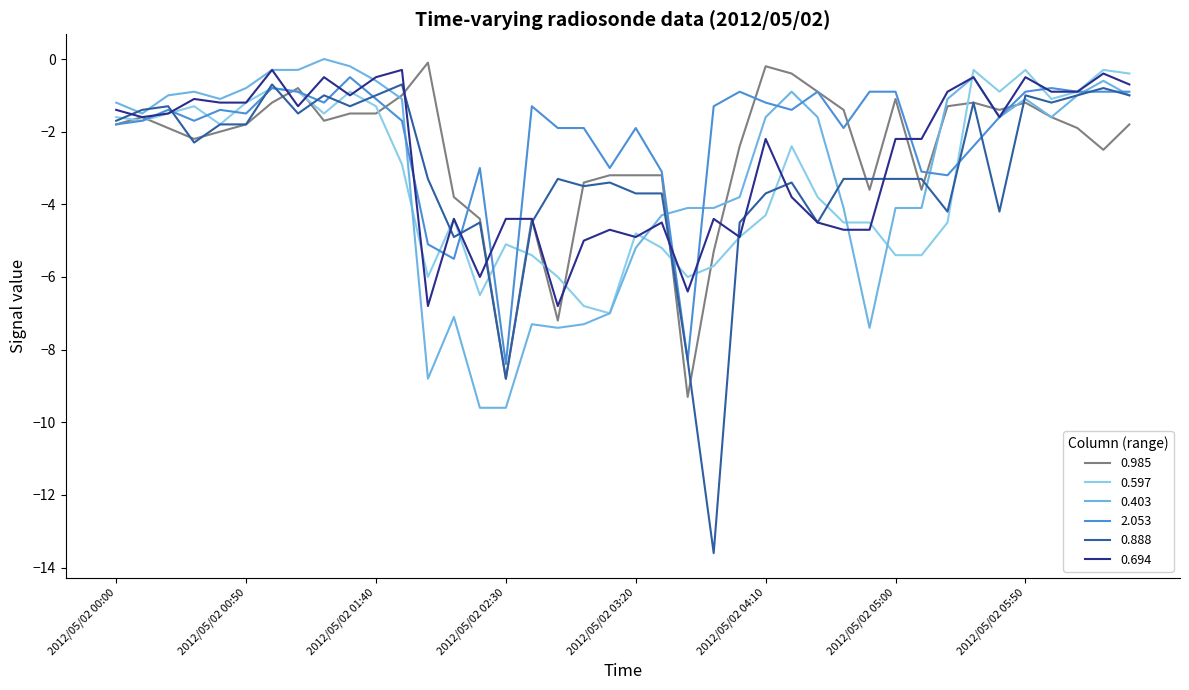

Count the number of categories in the chart.

40